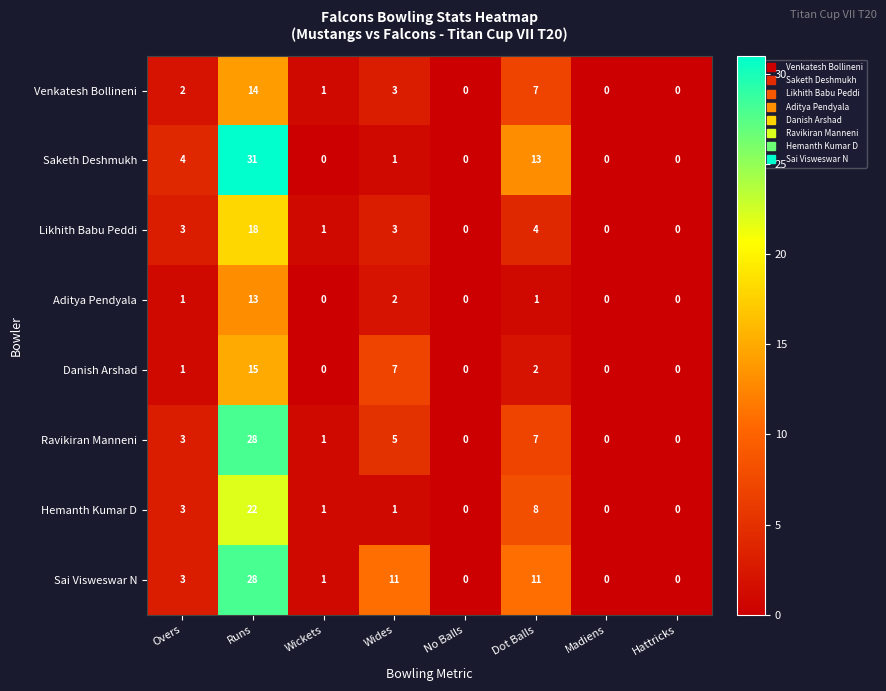

Which series has the widest spread of values?

Saketh Deshmukh